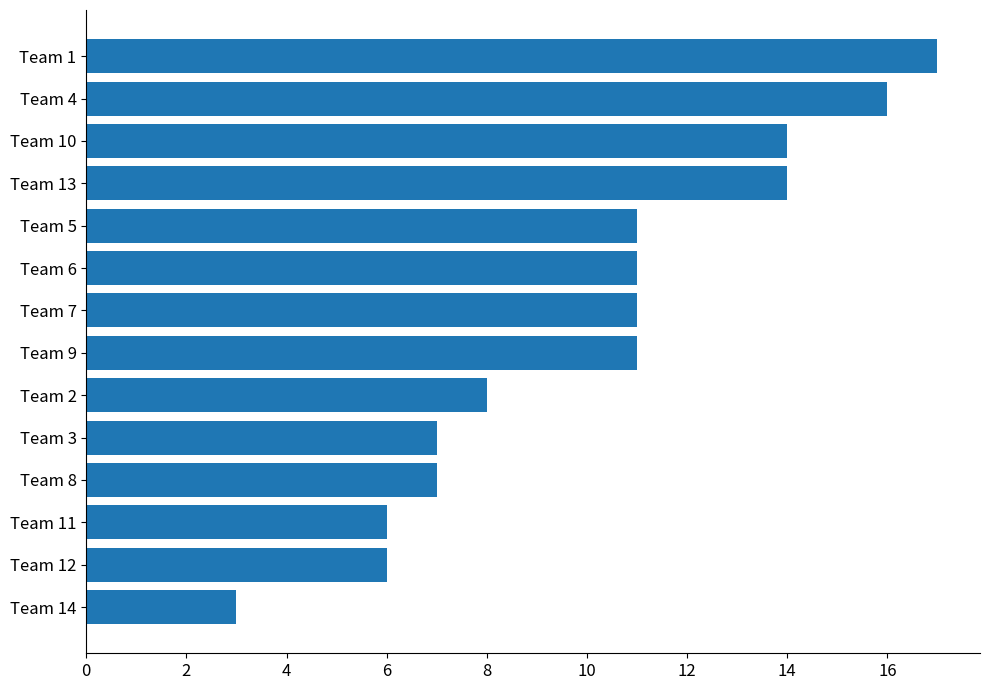

How many data points are less than 11?

6